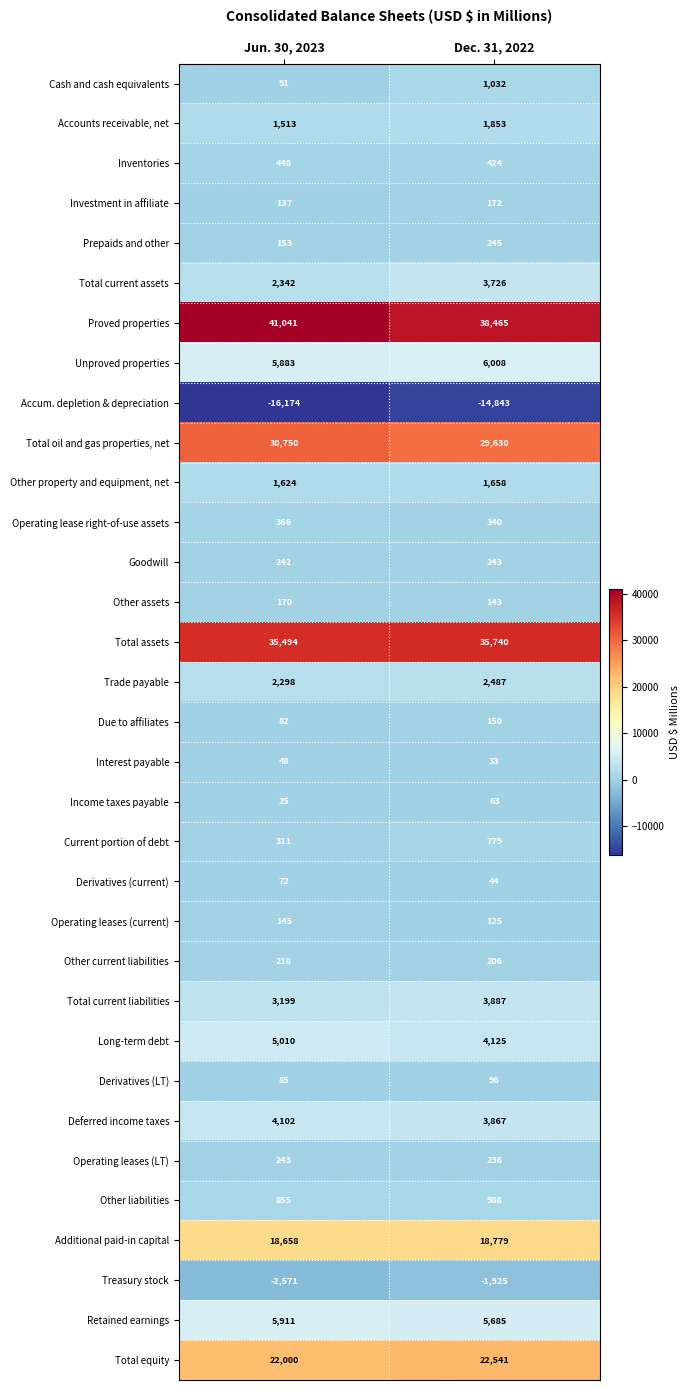

List the labels in order of Other current liabilities value, smallest first.

Dec. 31, 2022, Jun. 30, 2023